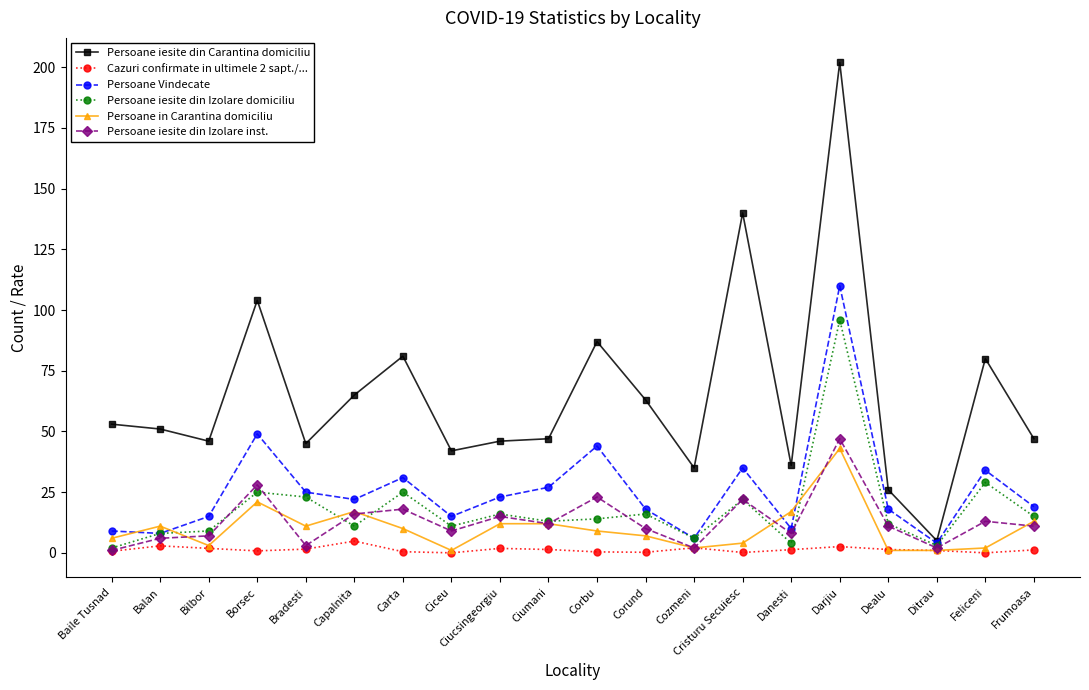

What position from the left is Ditrau?

18